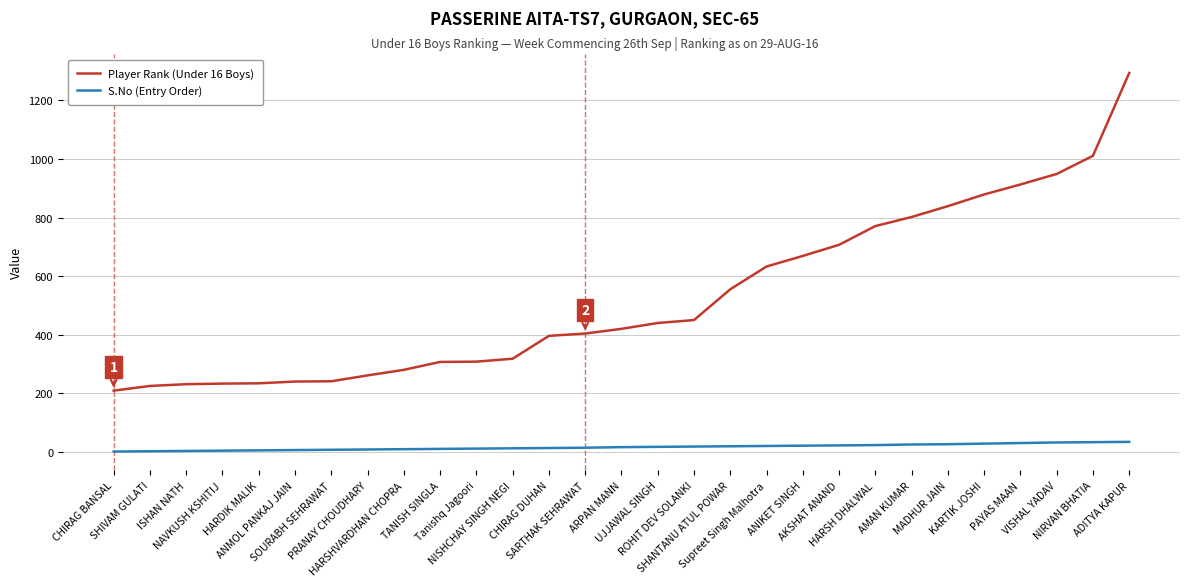

Count the number of categories in the chart.

29